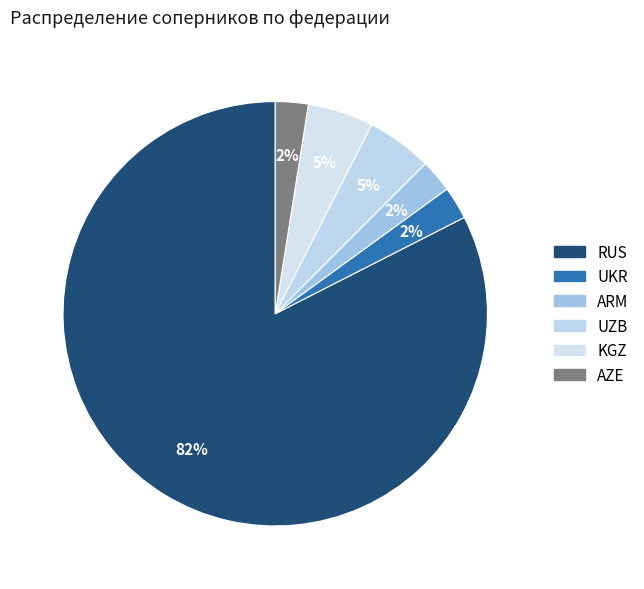

To the nearest percent, what percentage of the pie is KGZ?

5%